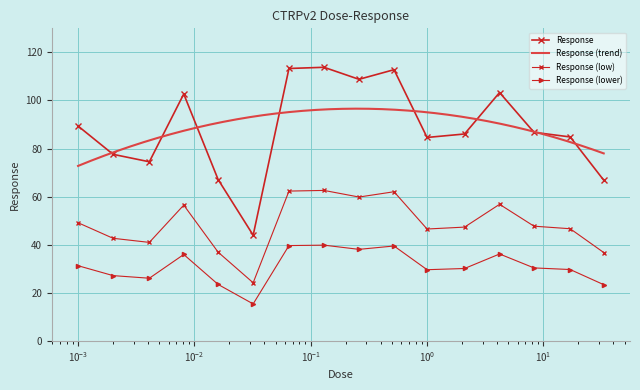

Where is the data nearest to the value 78?

0.002